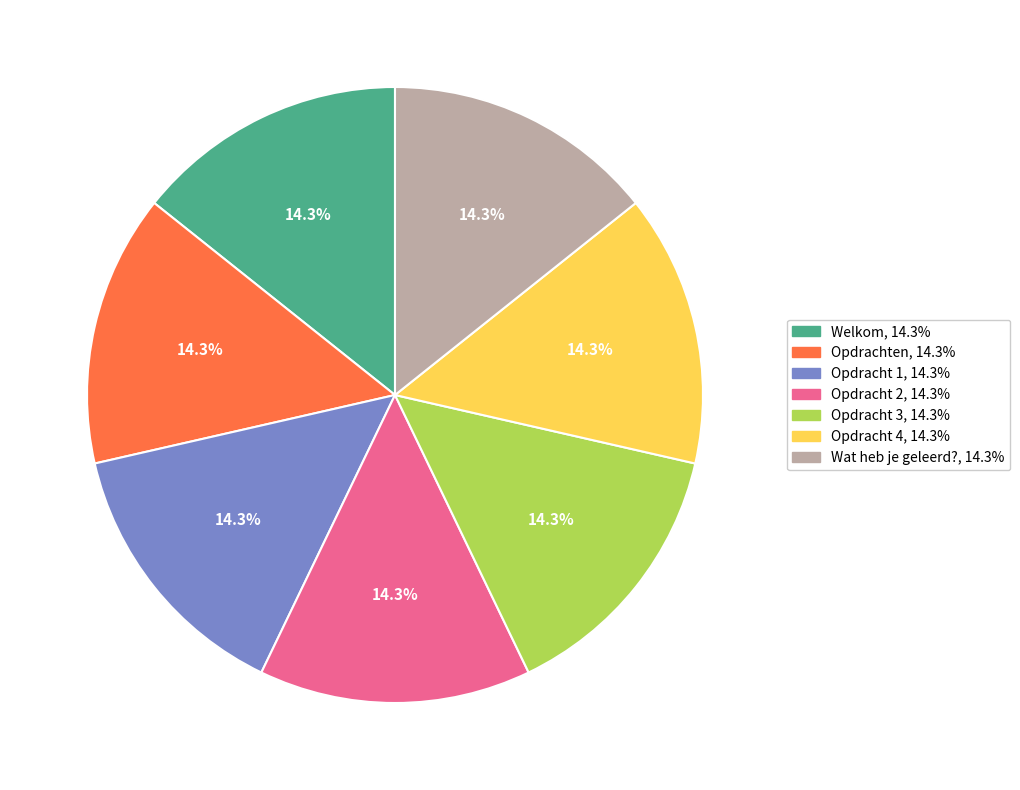

How many slices are in this pie chart?

7